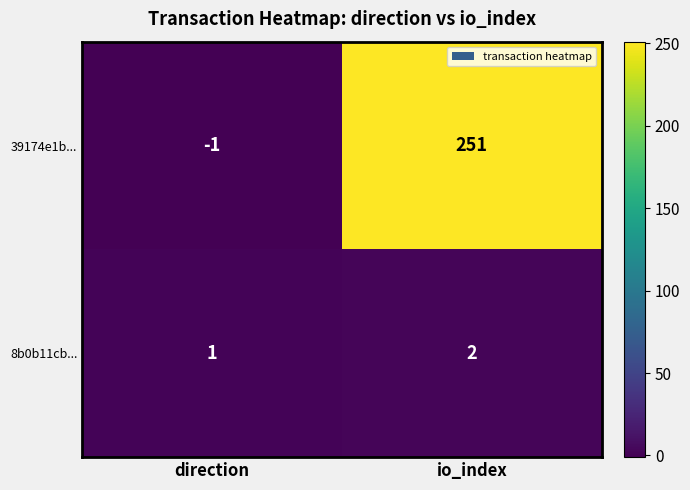

List the series in order of their peak value, highest first.

39174e1b..., 8b0b11cb...